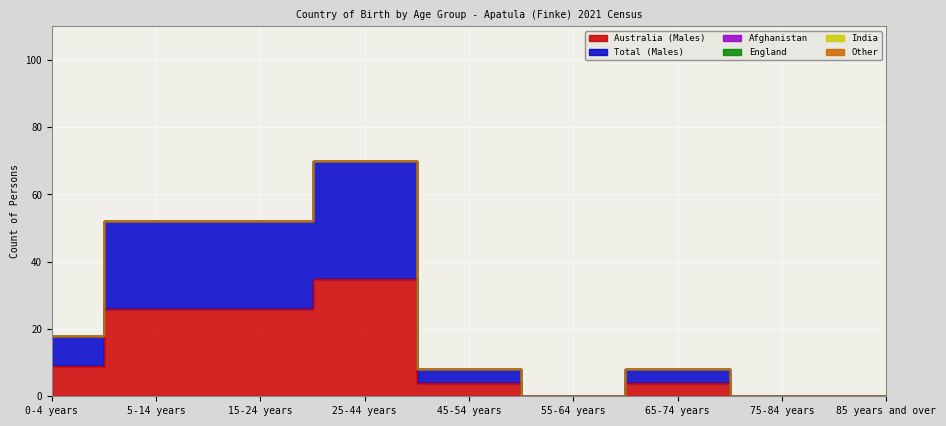

What value does the Australia (Males) series have at 25-44 years?

35